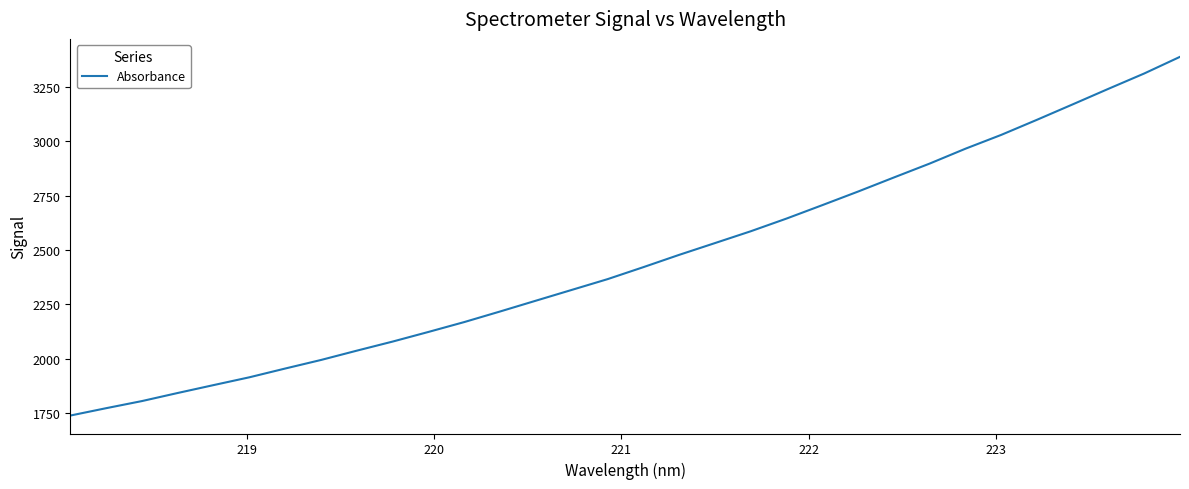

What is the difference between the maximum and minimum values?

1650.6